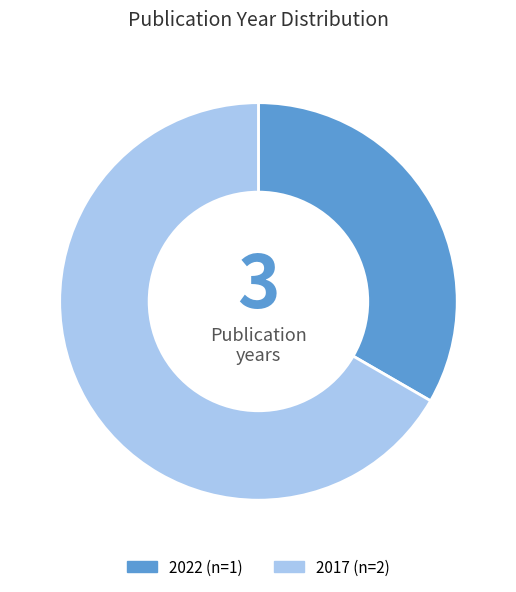

Is there any slice that represents more than half of the pie?

Yes